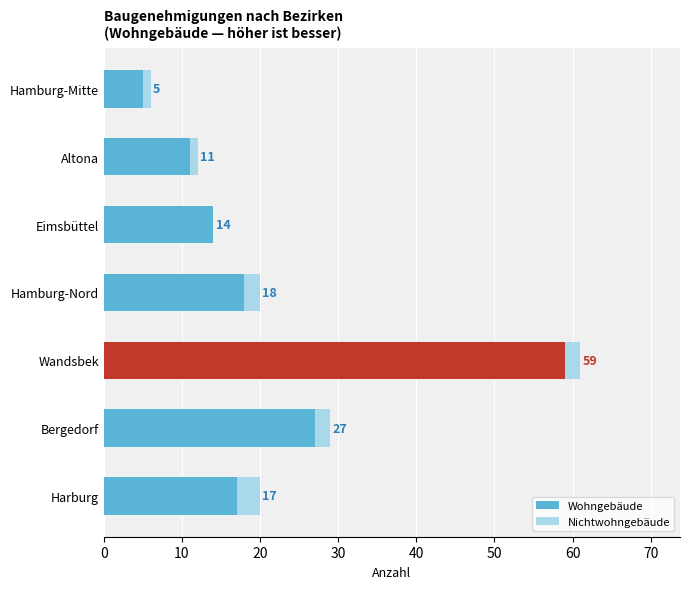

What is the sum of all Wohngebäude values?

151